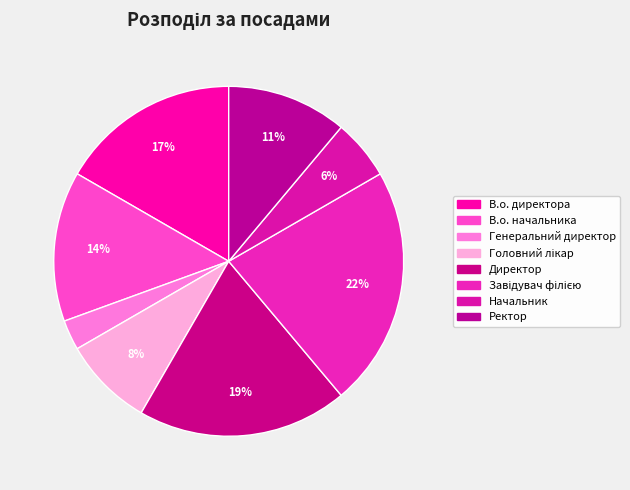

True or false: В.о. директора accounts for 5% of the total.

False